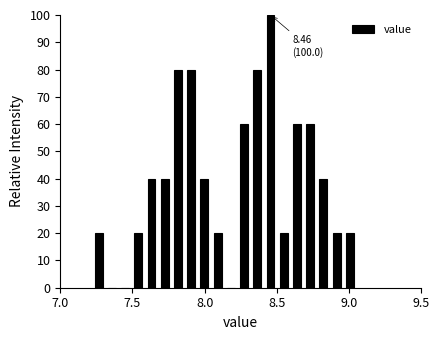

Around what value on the x-axis is the tallest bar? Give the approximate position of its centre, as read against the axis.

8.45